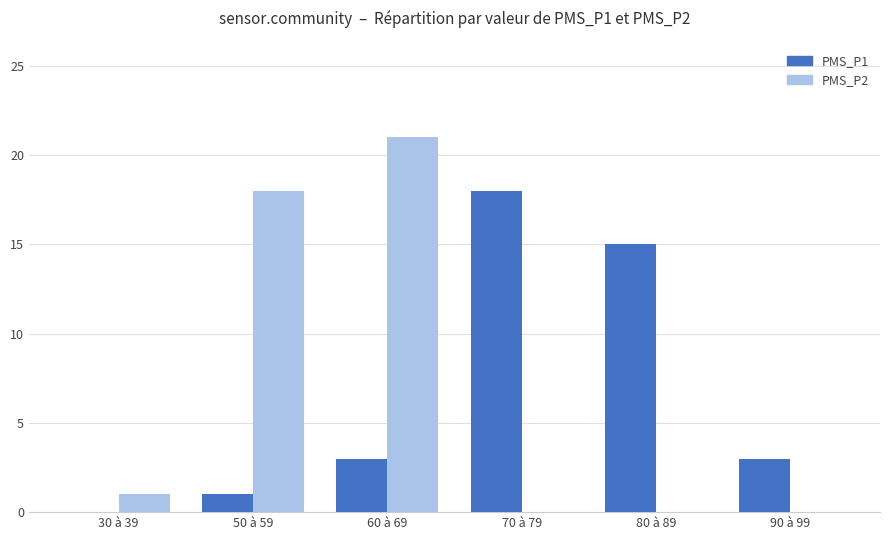

What is the difference between the PMS_P1 values at 30 à 39 and 50 à 59?

1